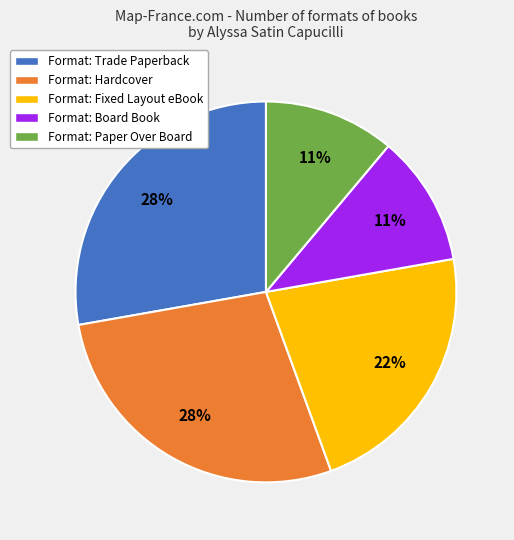

Is there a majority slice in this chart?

No